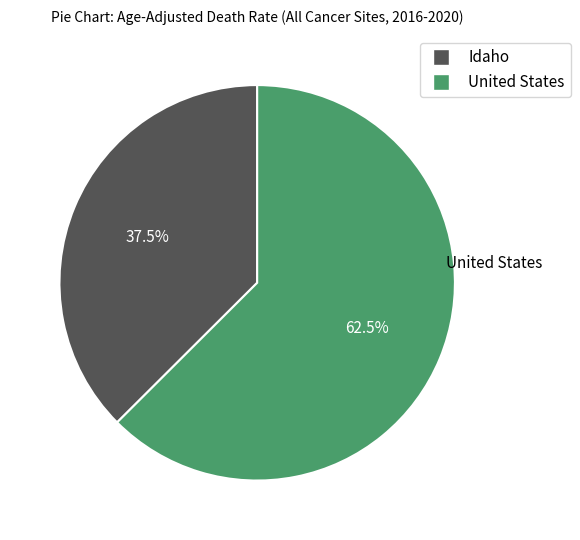

Which category has the biggest portion of the pie?

United States